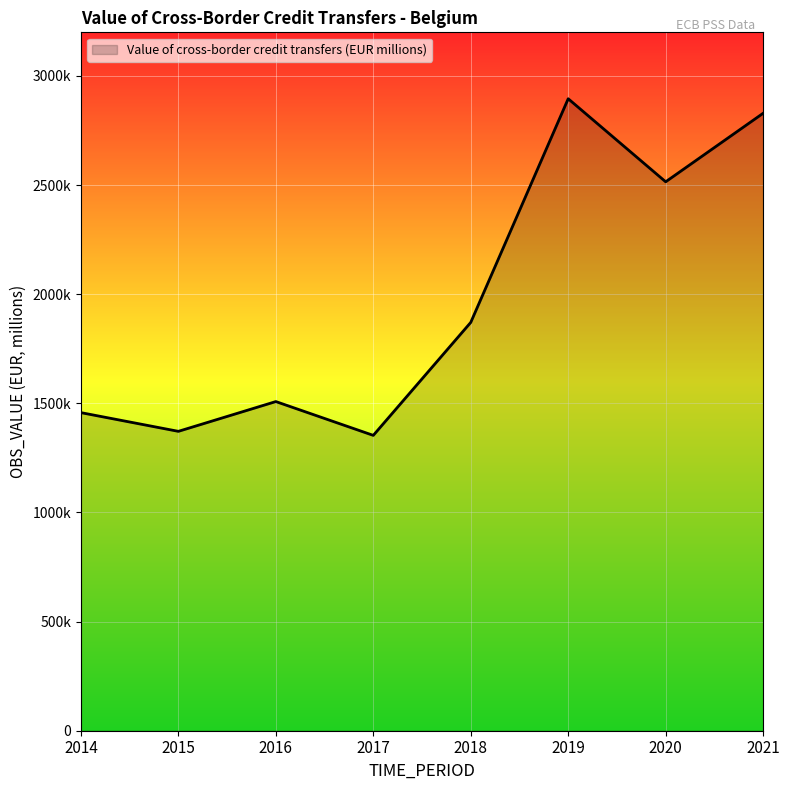

At which label does the data first exceed 1870850?

2018